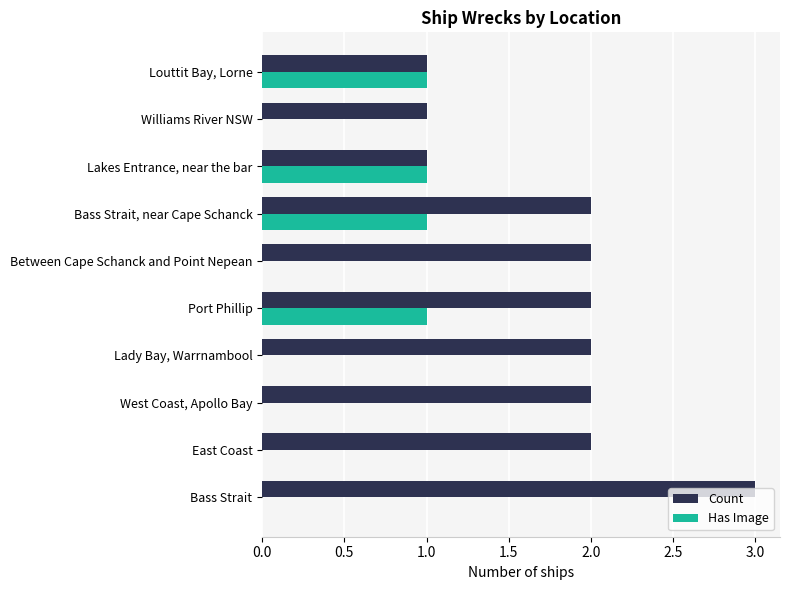

Which category has the highest value in the Count series?

Bass Strait